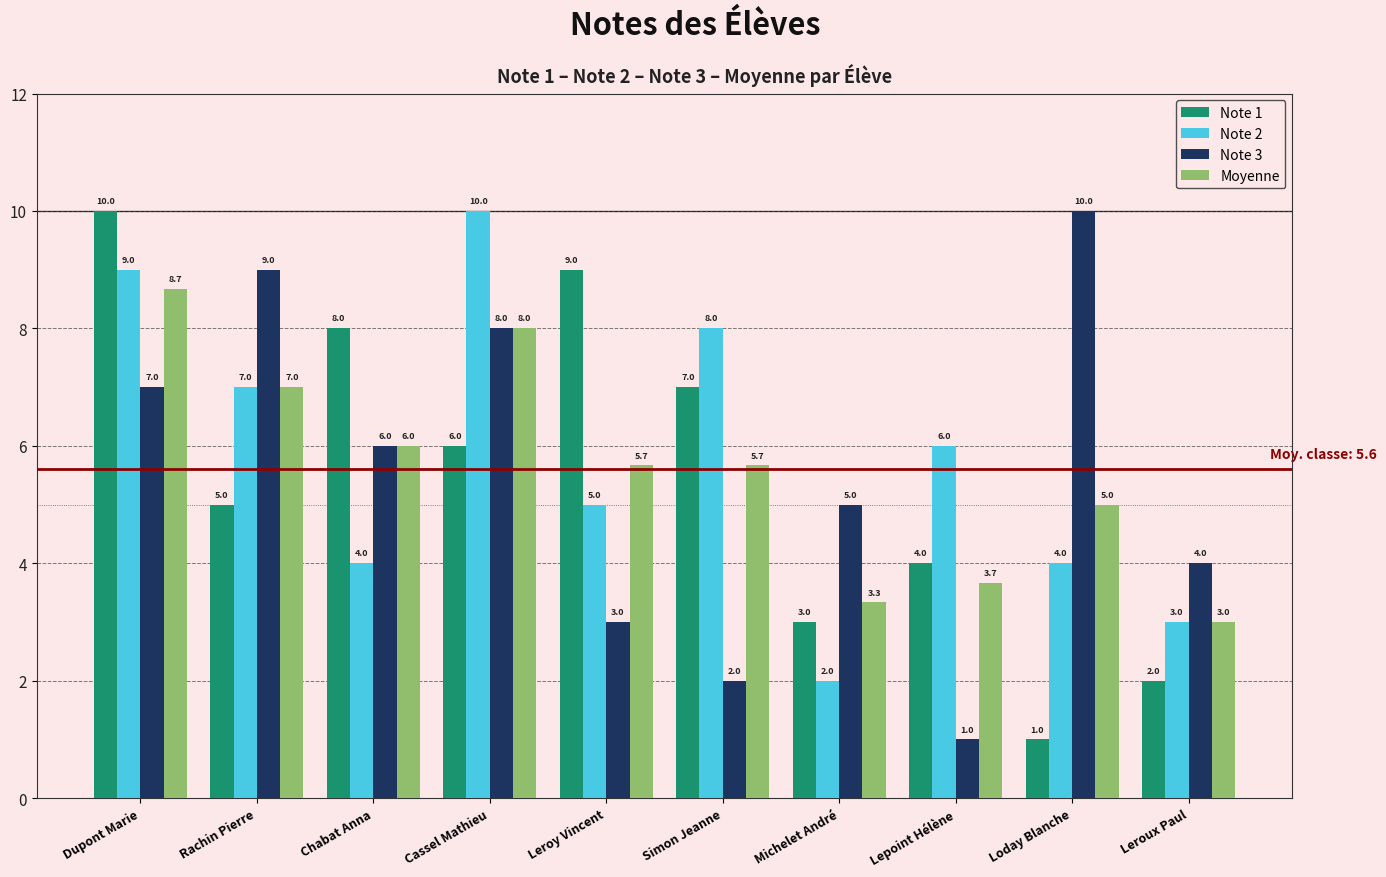

Read the Moyenne value at Michelet André.

3.3